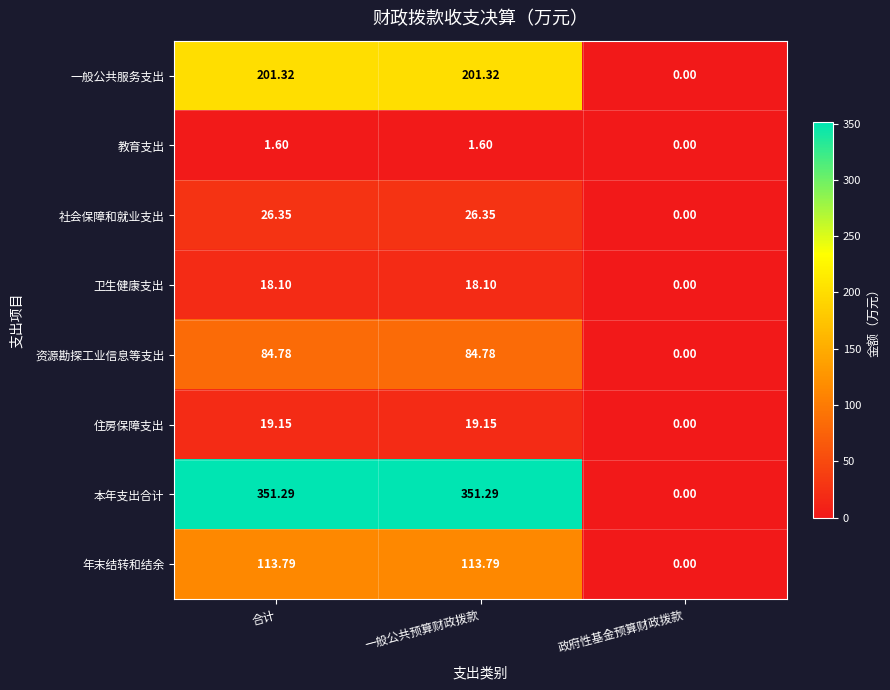

At 合计, list the series in order from largest to smallest.

本年支出合计, 一般公共服务支出, 年末结转和结余, 资源勘探工业信息等支出, 社会保障和就业支出, 住房保障支出, 卫生健康支出, 教育支出